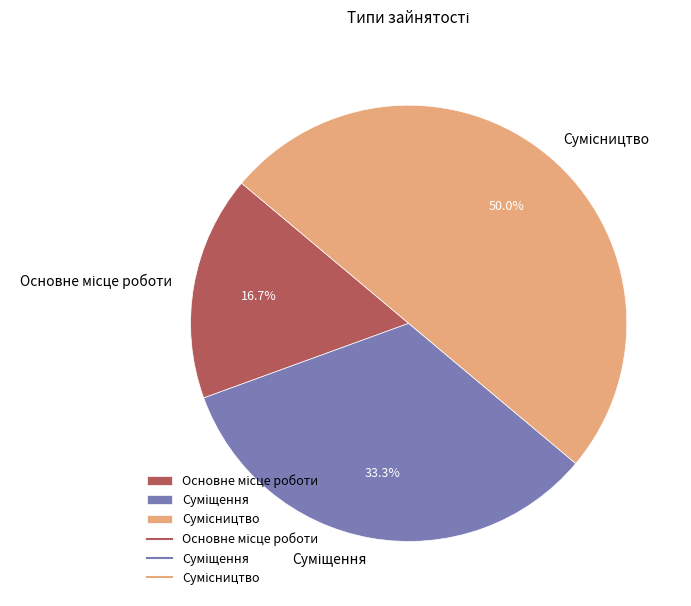

How many segments does this pie chart have?

3